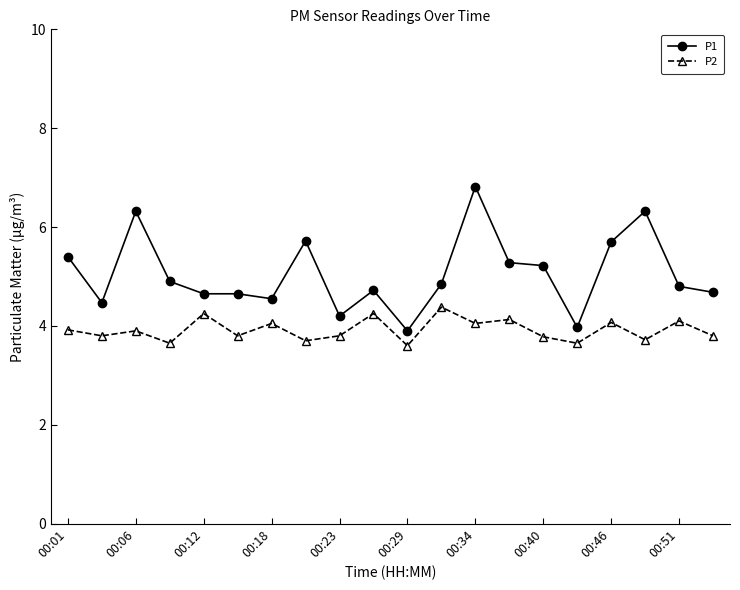

What is the maximum value for P2?

4.4